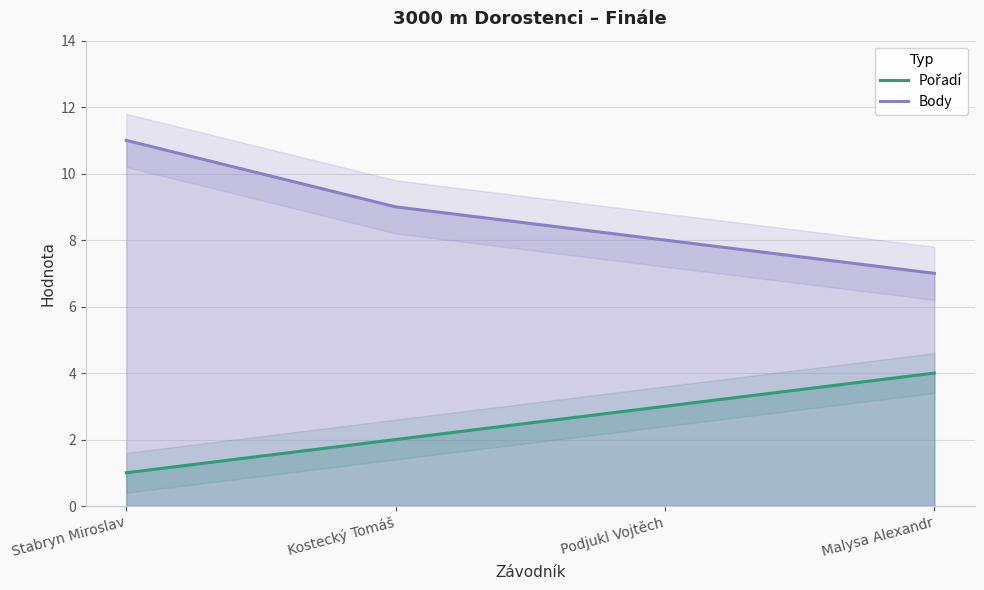

Does the chart display data point markers on the line(s)?

No